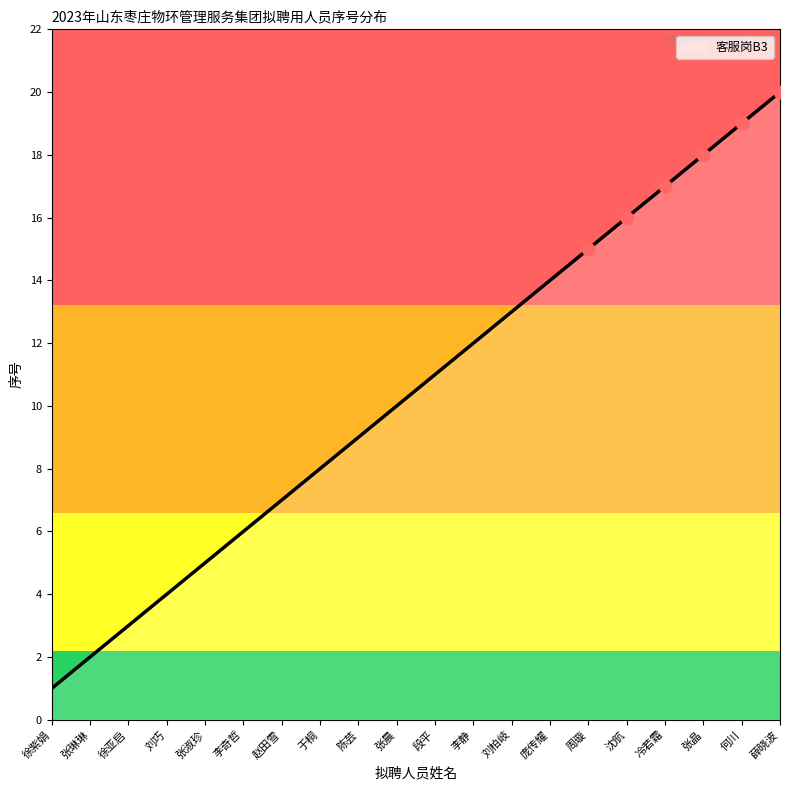

What is the change in value from 张琳琳 to 陈芸?

+7